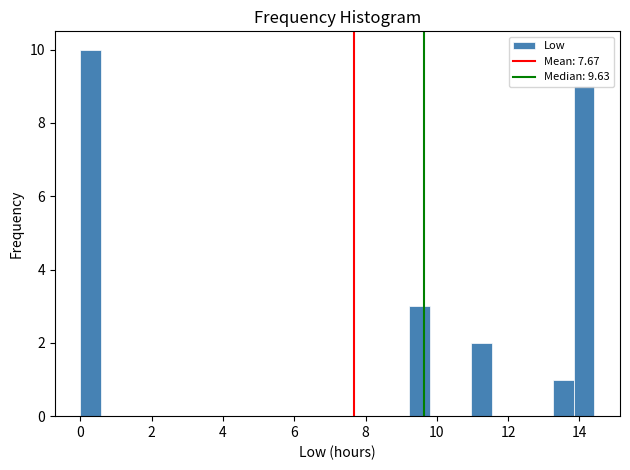

Read against the x-axis, roughly where is the centre of the tallest bar?

0.2